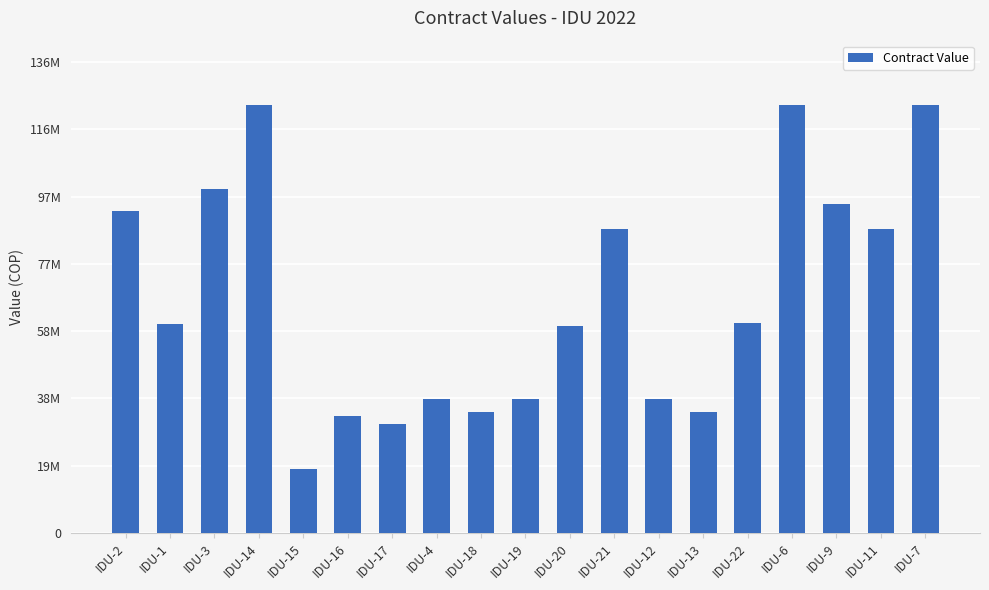

Are the bars horizontal?

No